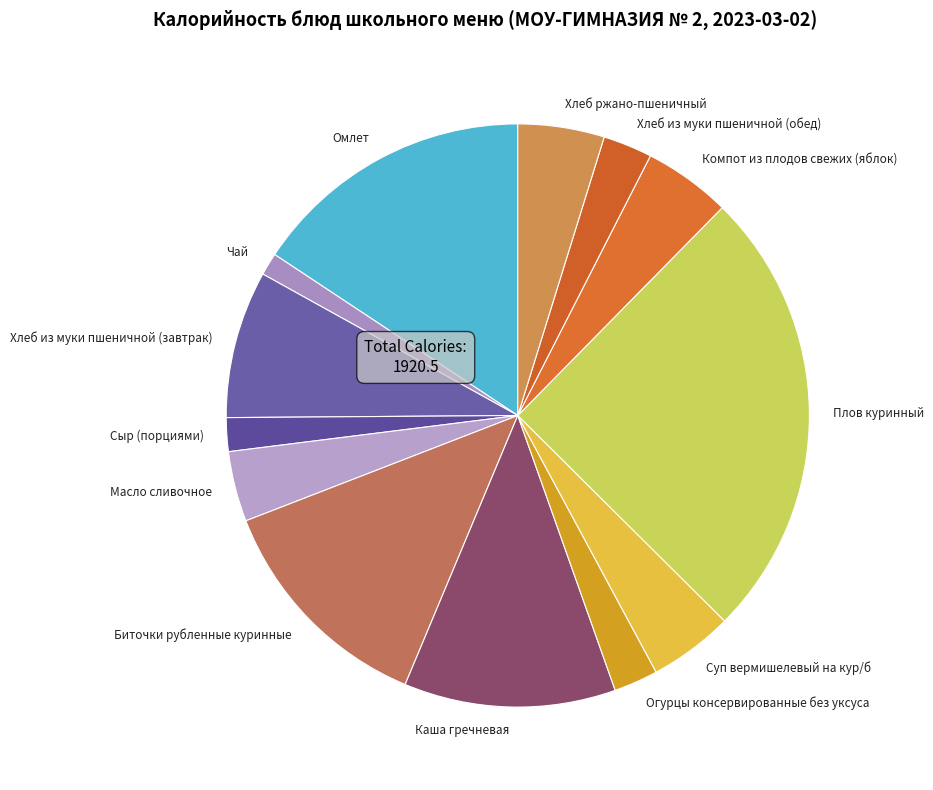

How many slices are in this pie chart?

13